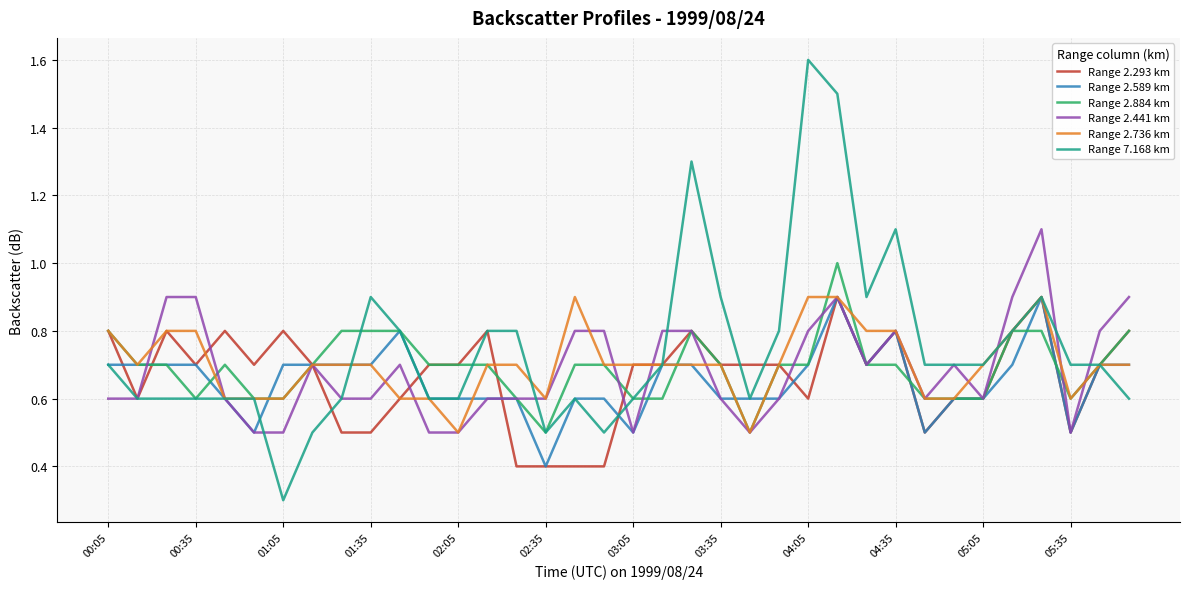

What is the sum of all Range 7.168 km values?

27.0